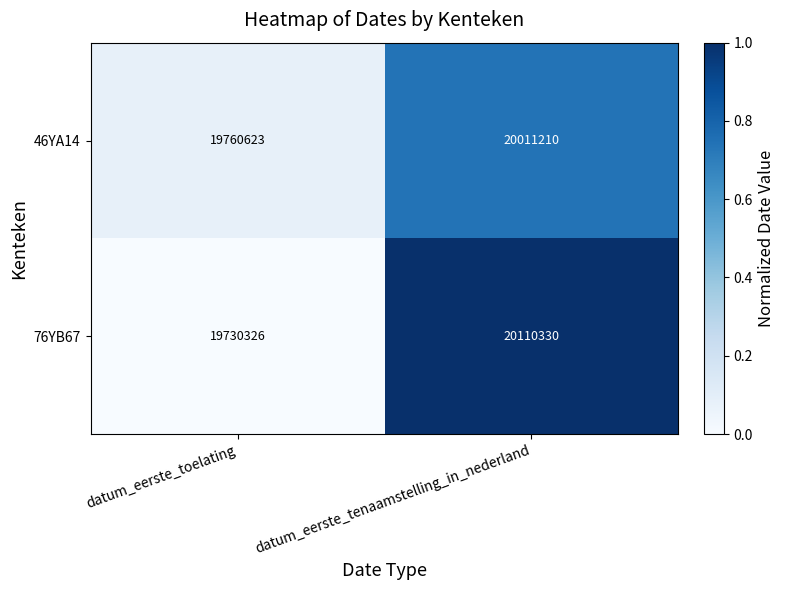

The value of 46YA14 at datum_eerste_toelating is 26999960. True or false?

False